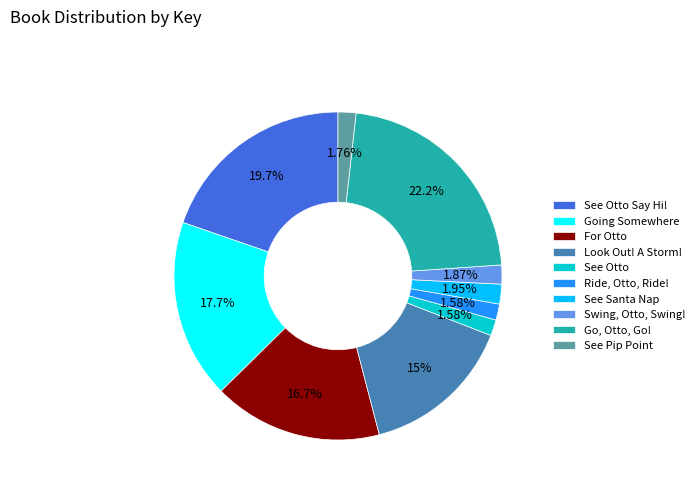

Count the number of slices in the pie.

10